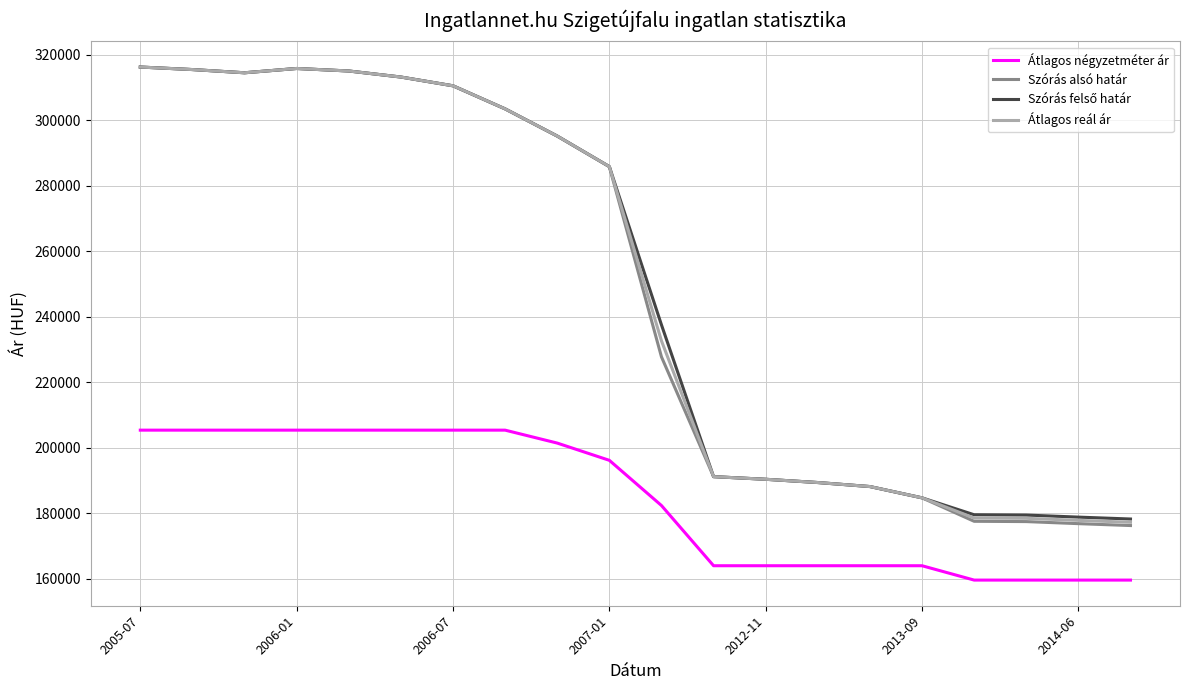

True or false: Átlagos reál ár and Átlagos négyzetméter ár intersect in this chart.

False